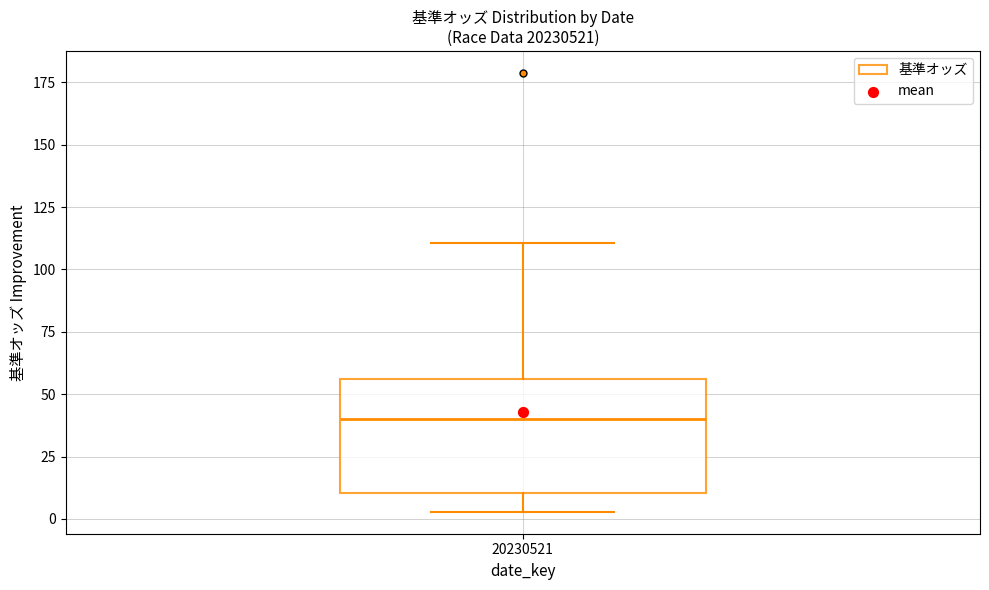

Where does the upper whisker of the box at x = 20230521 end on the y-axis? The values are not printed on the chart, so give them approximately, as read against the axis.

110